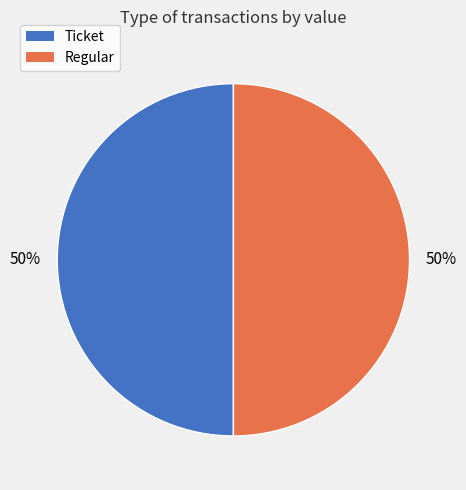

To the nearest percent, what is the average slice percentage?

50%